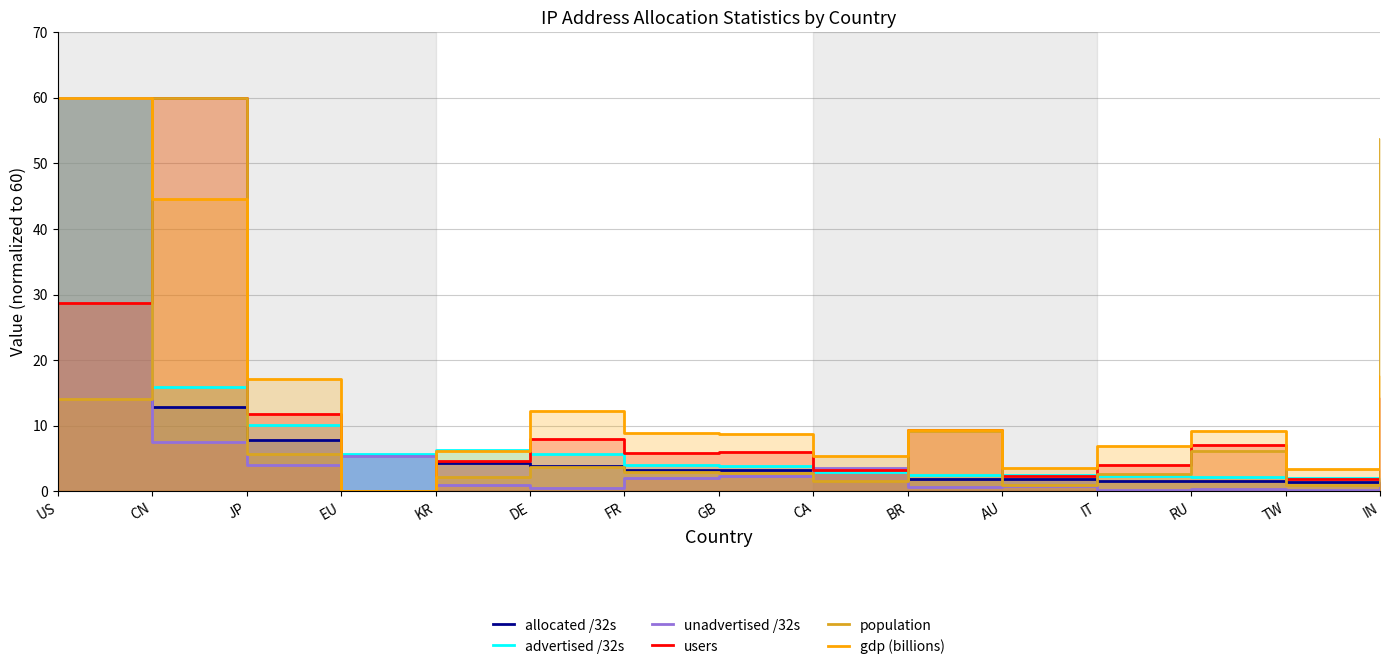

At which label does unadvertised /32s reach its peak?

US